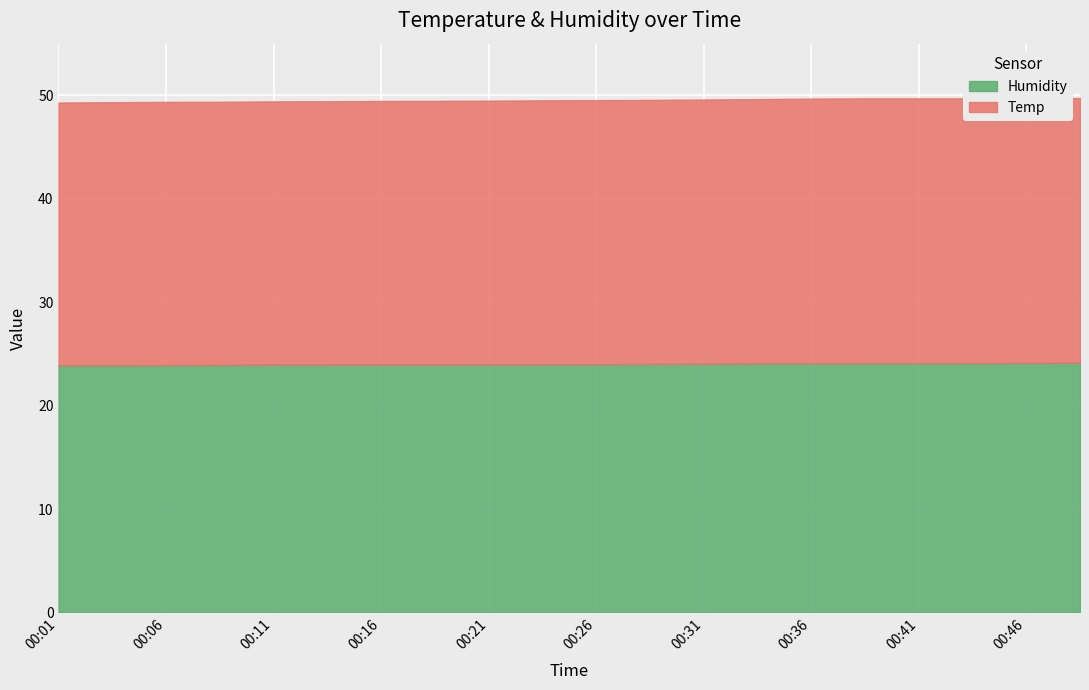

At how many categories does at least one series exceed 40?

20